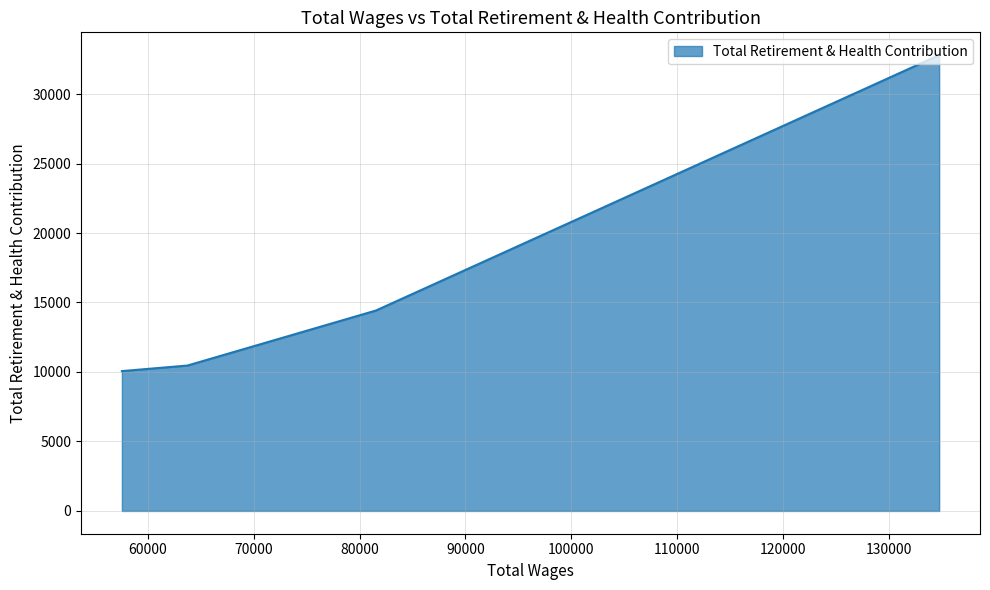

How many distinct data groups are displayed?

1